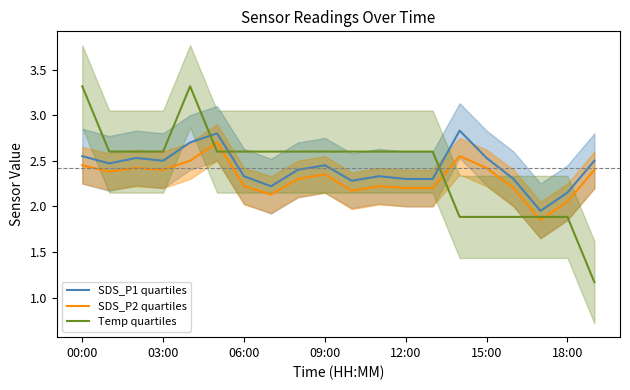

The SDS_P2 quartiles series shows 1.7 at 15:00. True or false?

False